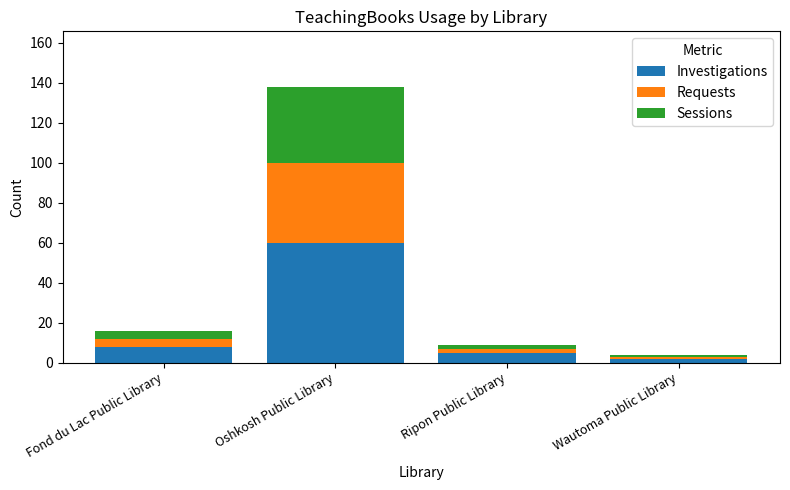

What is the difference between the maximum and minimum values in the Investigations series?

58